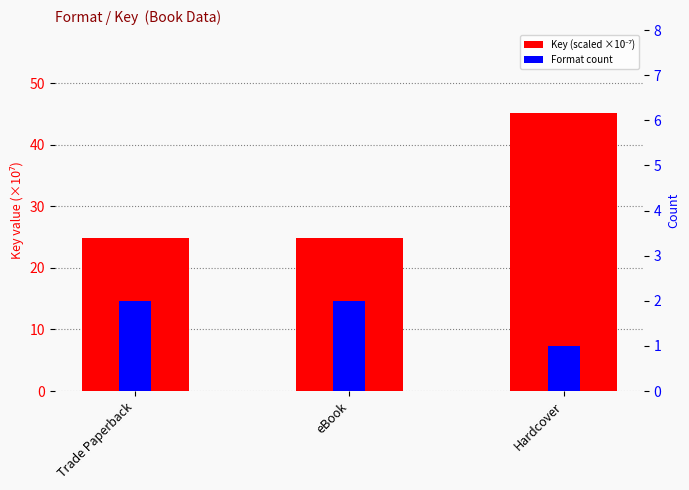

What is the highest value of the Key (scaled ×10⁻⁷) series?

45.1